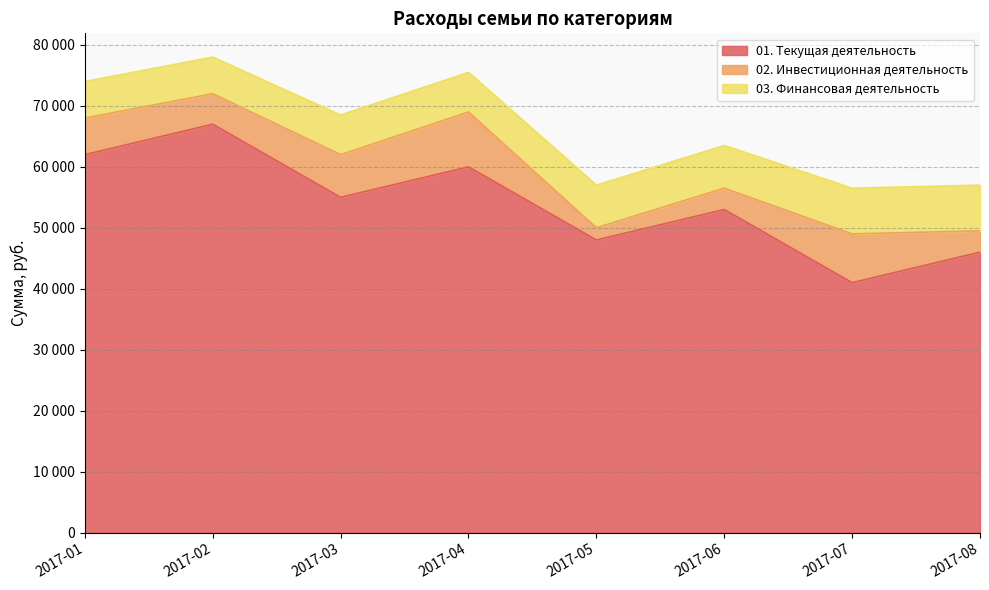

Reading left to right, transcribe all the data shown in this chart.

01. Текущая деятельность: 2017-01=62000	2017-02=67000	2017-03=55000	2017-04=60000	2017-05=48000	2017-06=53000	2017-07=41000	2017-08=46000
02. Инвестиционная деятельность: 2017-01=6000	2017-02=5000	2017-03=7000	2017-04=9000	2017-05=2000	2017-06=3500	2017-07=8000	2017-08=3500
03. Финансовая деятельность: 2017-01=6000	2017-02=6000	2017-03=6500	2017-04=6500	2017-05=7000	2017-06=7000	2017-07=7500	2017-08=7500